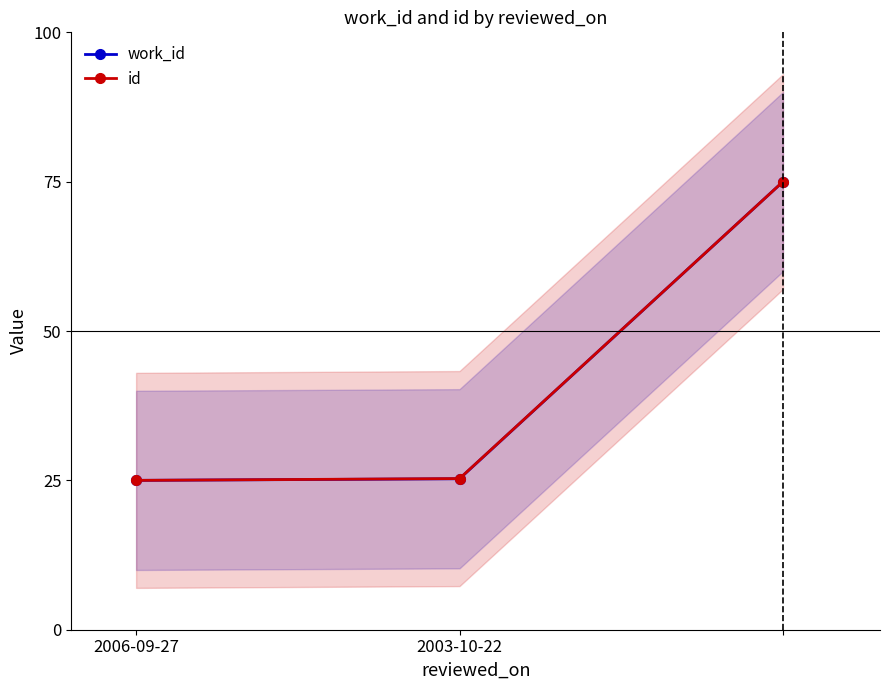

What is the label of the 2nd point from the left?

2003-10-22